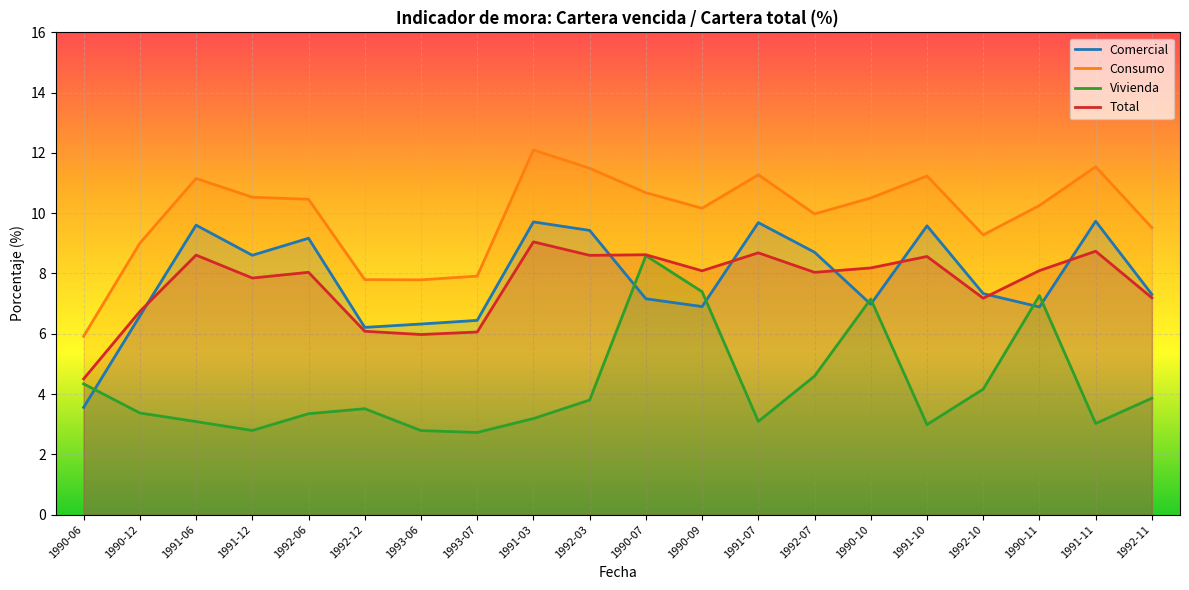

What position from the right is 1990-07?

10